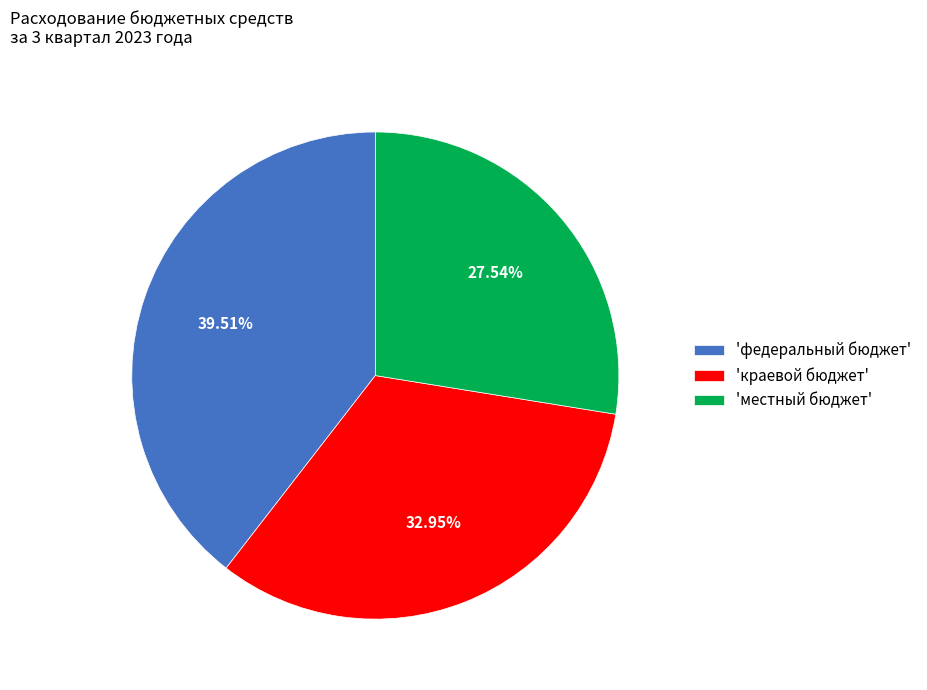

Approximately how many times larger is the value at 'федеральный бюджет' compared to 'краевой бюджет'?

1.2